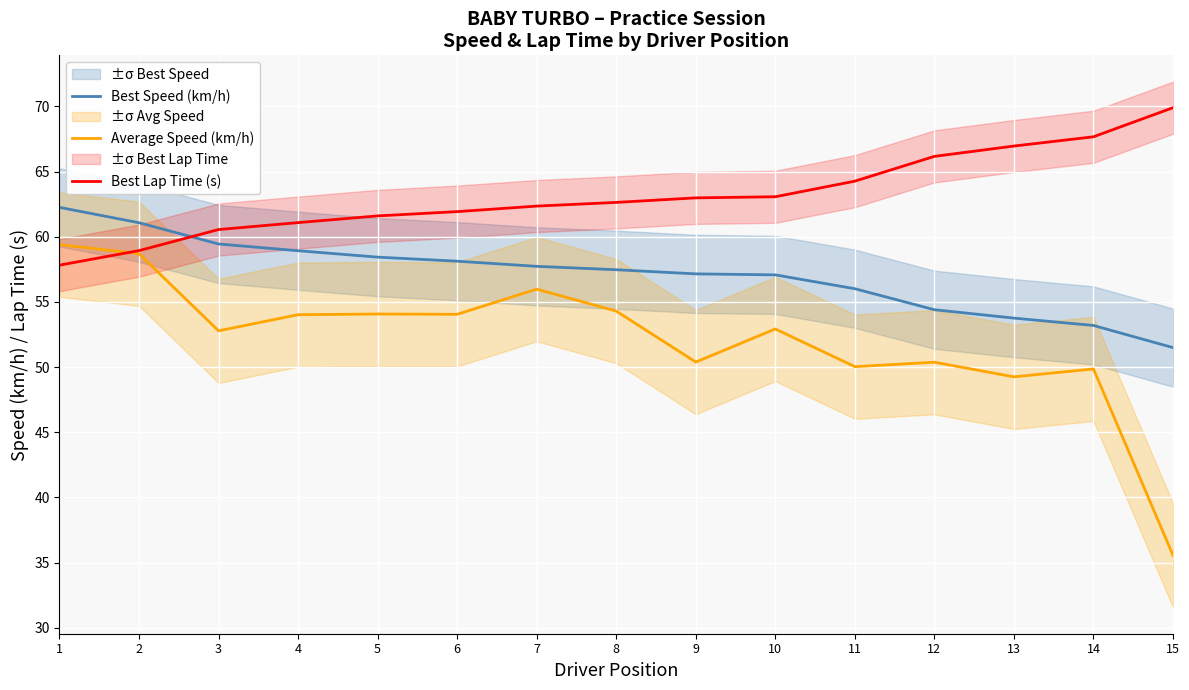

Reading right to left, transcribe all the data shown in this chart.

Best Speed (km/h): 51.5	53.2	53.8	54.4	56.0	57.1	57.2	57.5	57.7	58.1	58.4	58.9	59.4	61.1	62.3
Average Speed (km/h): 35.6	49.9	49.3	50.4	50.0	52.9	50.4	54.3	56.0	54.1	54.1	54.0	52.8	58.7	59.4
Best Lap Time (s): 69.9	67.7	67.0	66.2	64.3	63.1	63.0	62.6	62.4	61.9	61.6	61.1	60.6	58.9	57.8